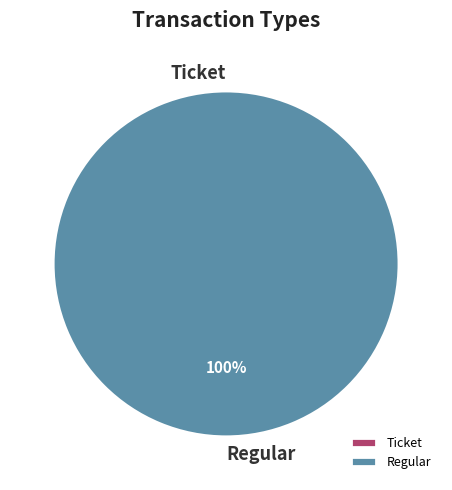

Rank the categories by value from highest to lowest.

Regular, Ticket